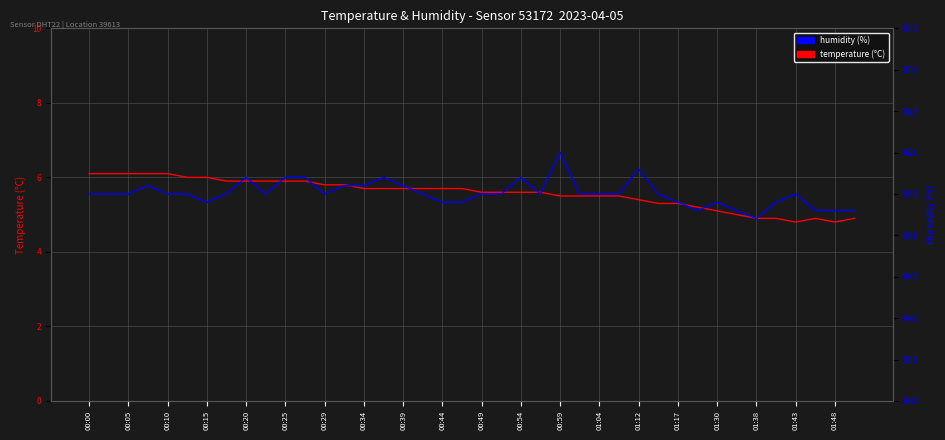

How many data points in temperature (°C) are above 5?

33